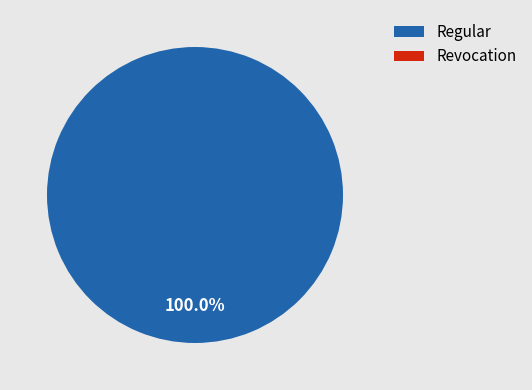

What is the change in value from Regular to Revocation?

-2